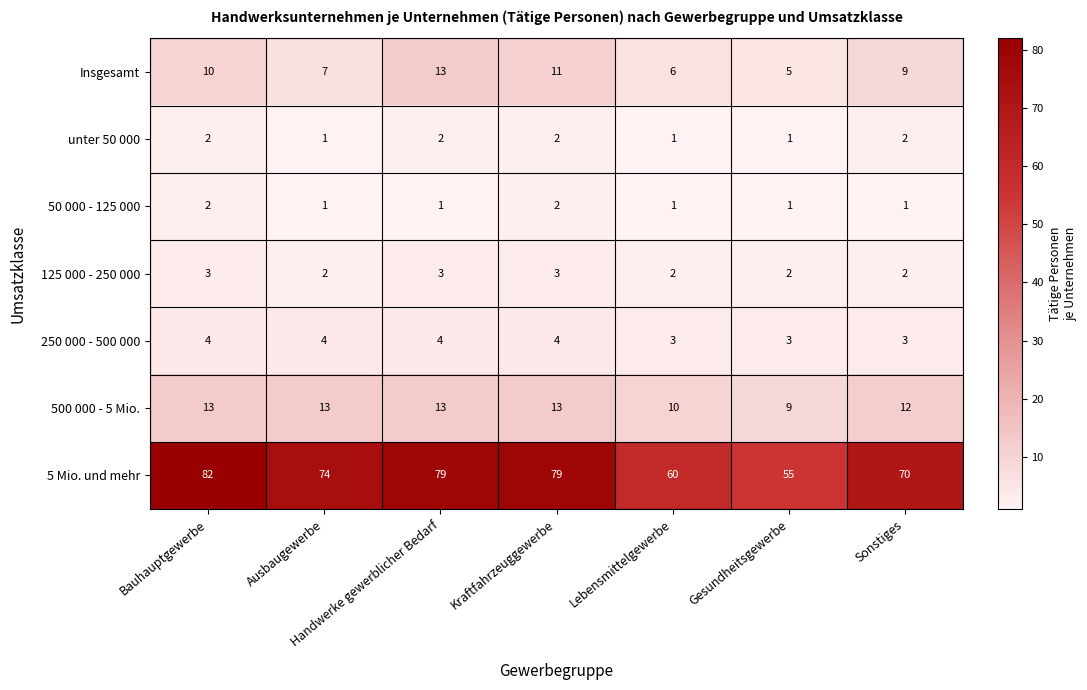

Is it true that Insgesamt equals 5 at Gesundheitsgewerbe?

True